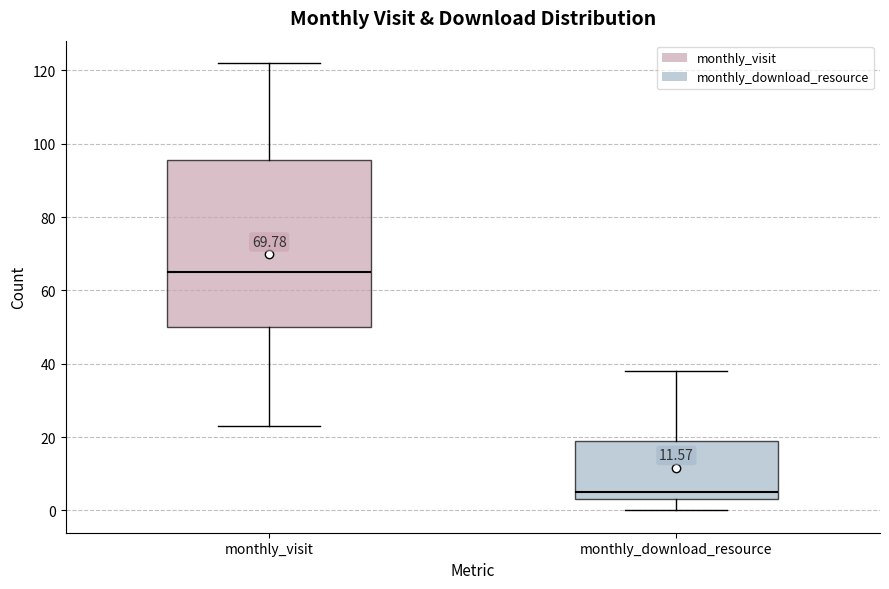

Reading left to right, read every box against the y-axis: the position of its median line, the range the box covers, and the ends of its whiskers. The values are not printed on the chart, so give them approximately, as read against the axis.

monthly_visit: median 66, box 50 to 96, whiskers 24 to 122
monthly_download_resource: median 6, box 4 to 20, whiskers 0 to 38